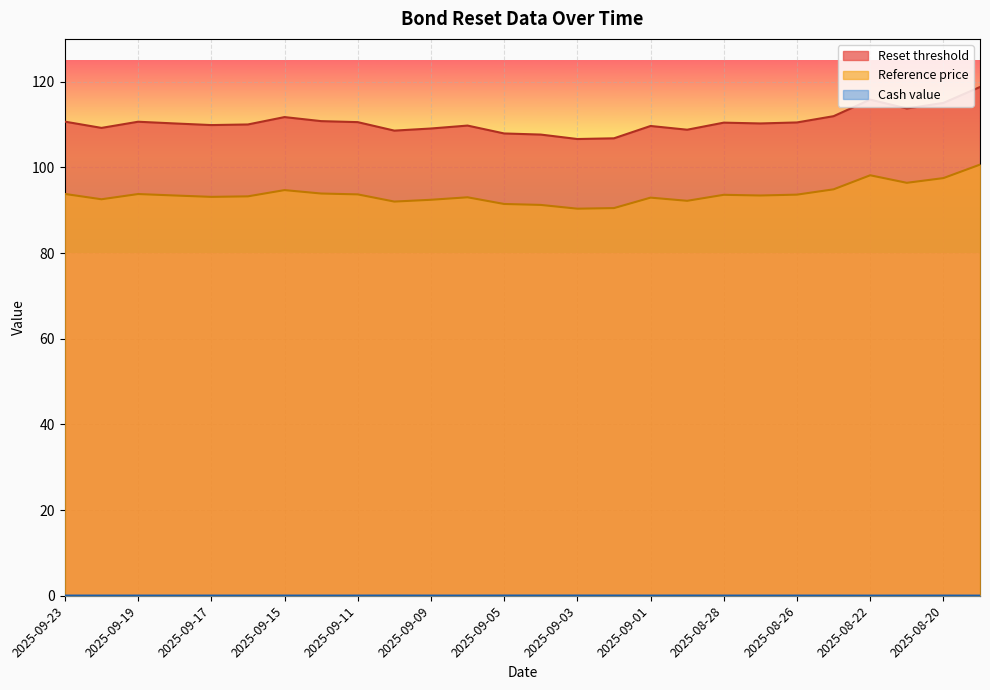

The value of Cash value at 2025-08-21 is 0.0. True or false?

True